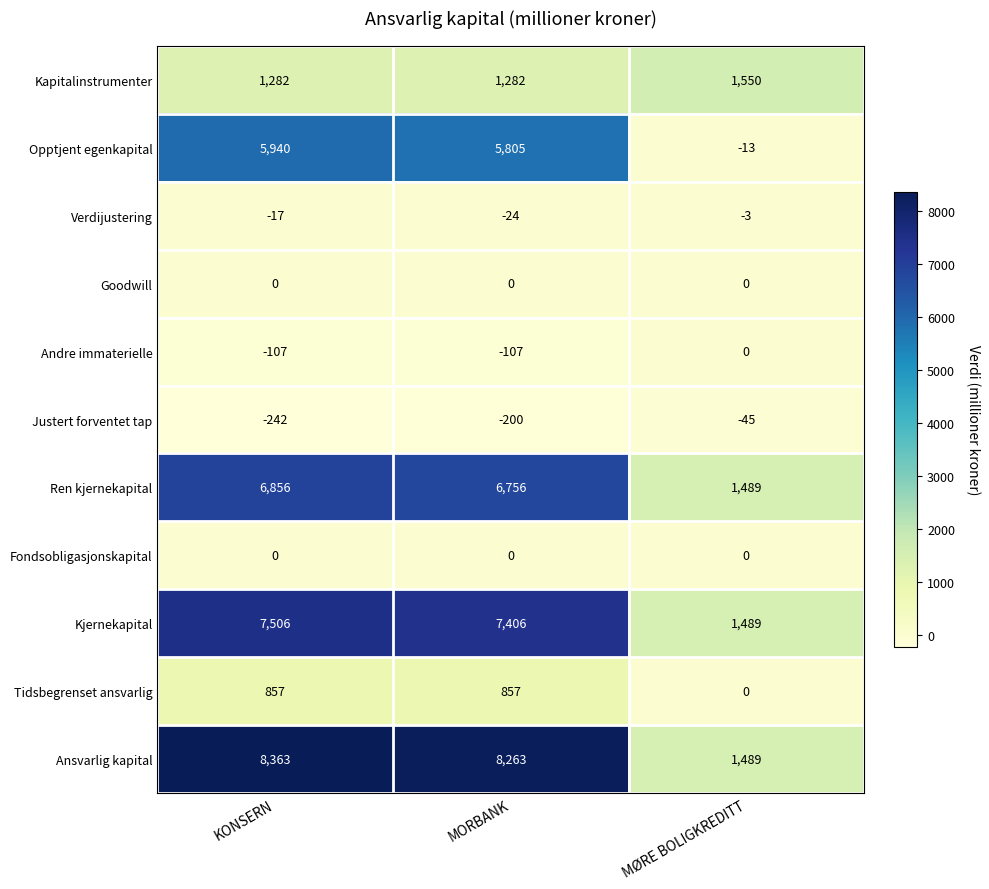

Which series has the largest total across all categories?

Ansvarlig kapital